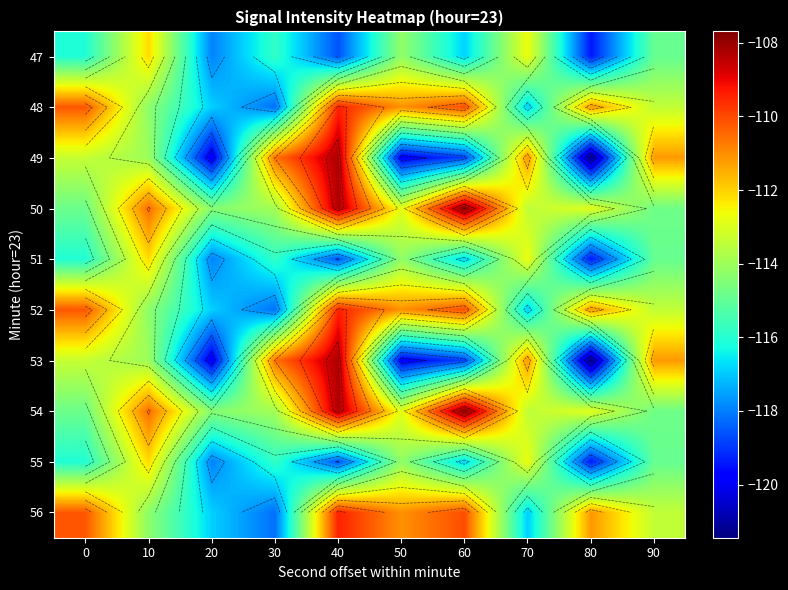

At which category is the sum across all series the highest?

40